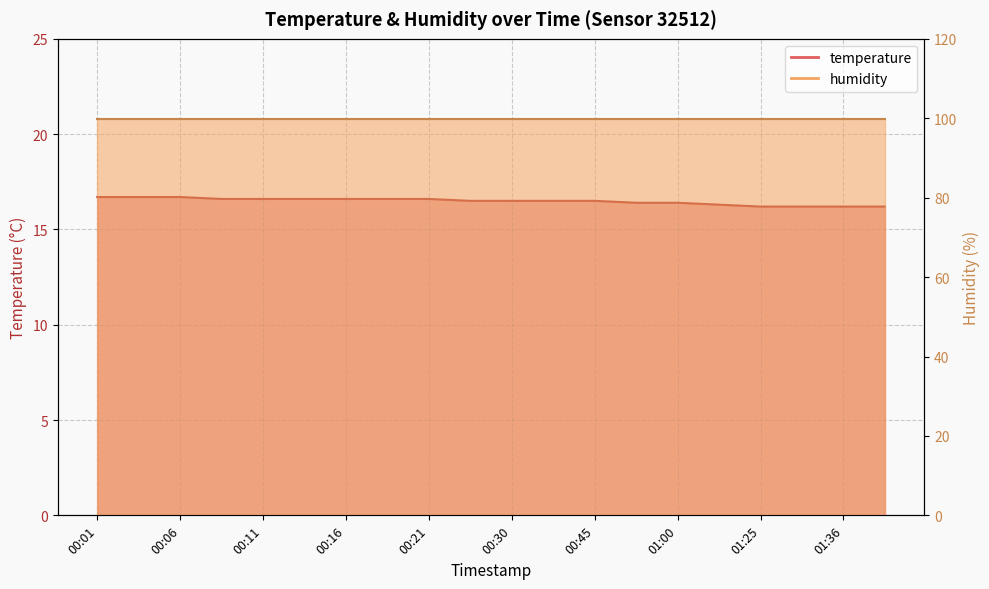

What position from the left is 01:00?

15